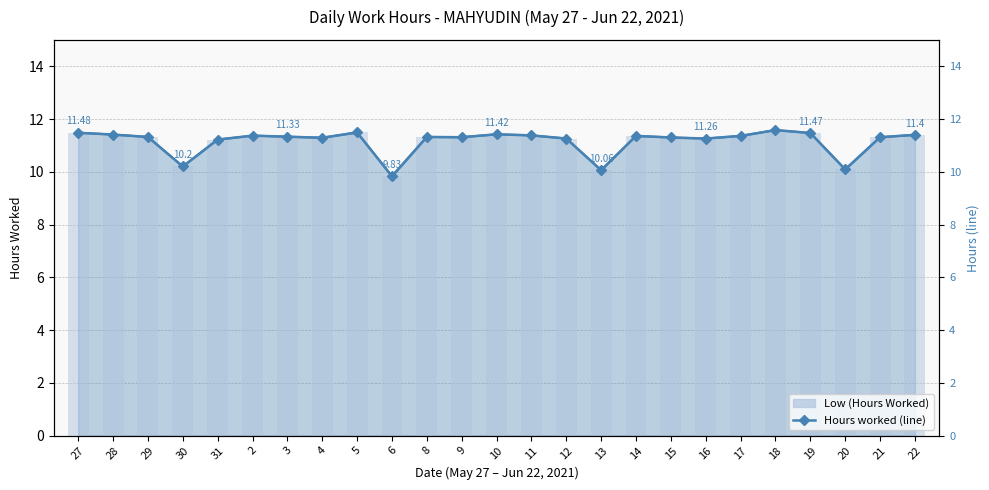

Count the values in the range 11 to 12.

21